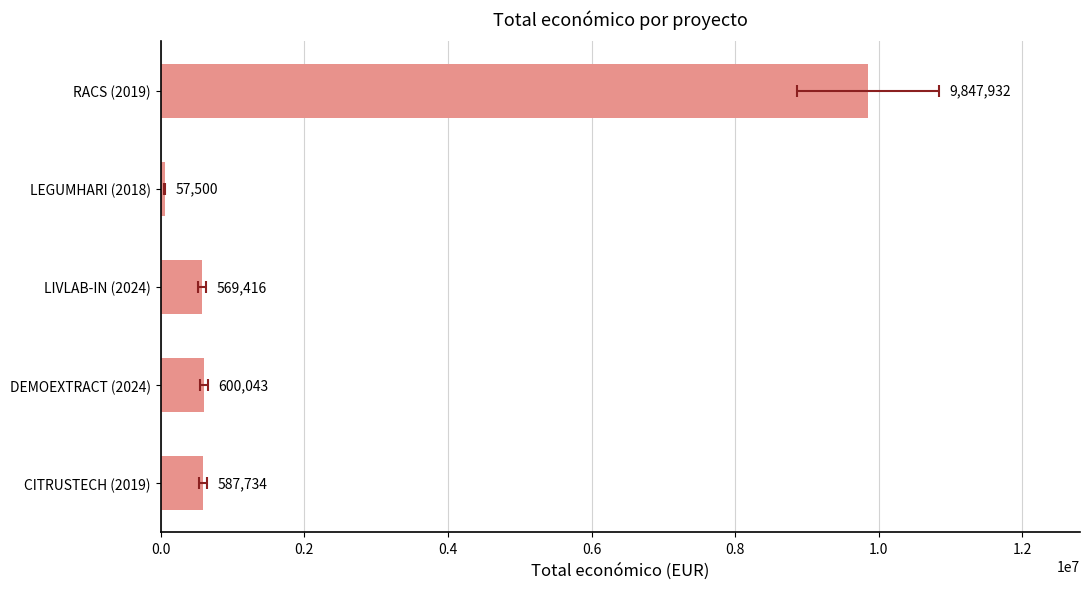

Are the bars horizontal?

Yes